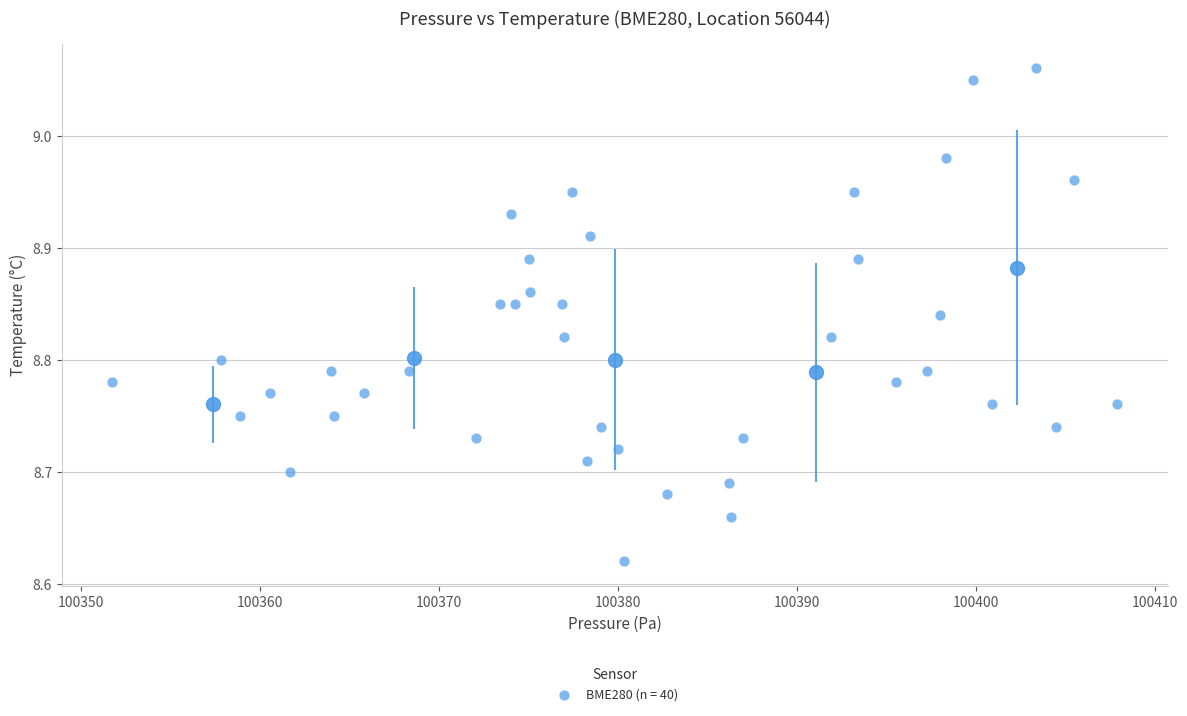

What is the range of Y values (max minus min)?

0.4